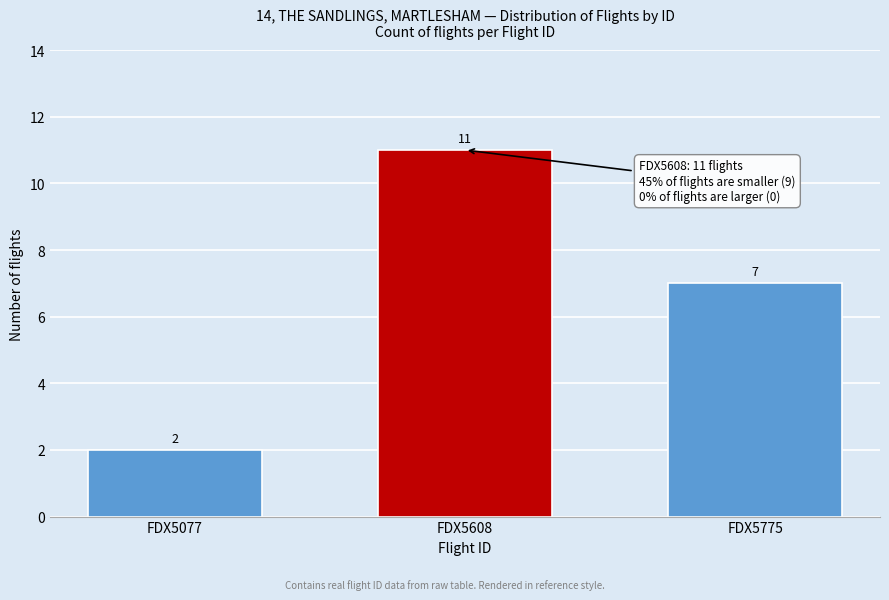

Reading left to right, transcribe all the data shown in this chart.

2	11	7